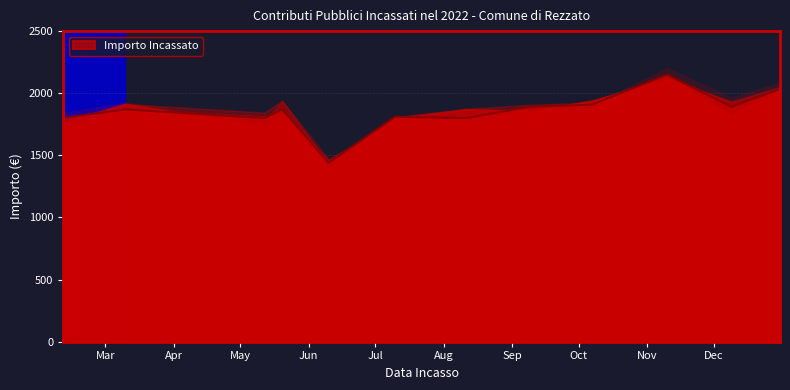

What is the maximum value shown in the chart?

2150